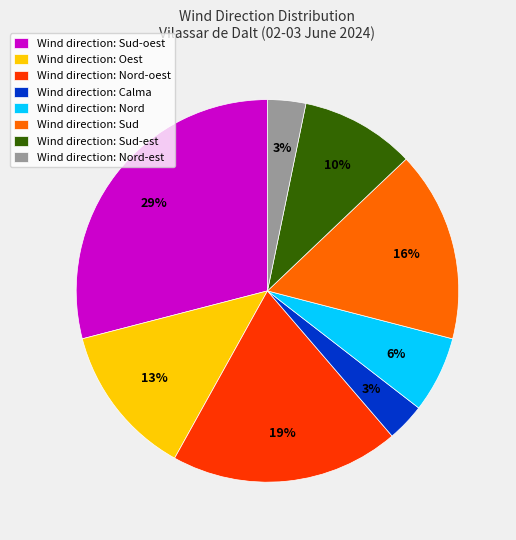

Which slice is the largest?

Wind direction: Sud-oest